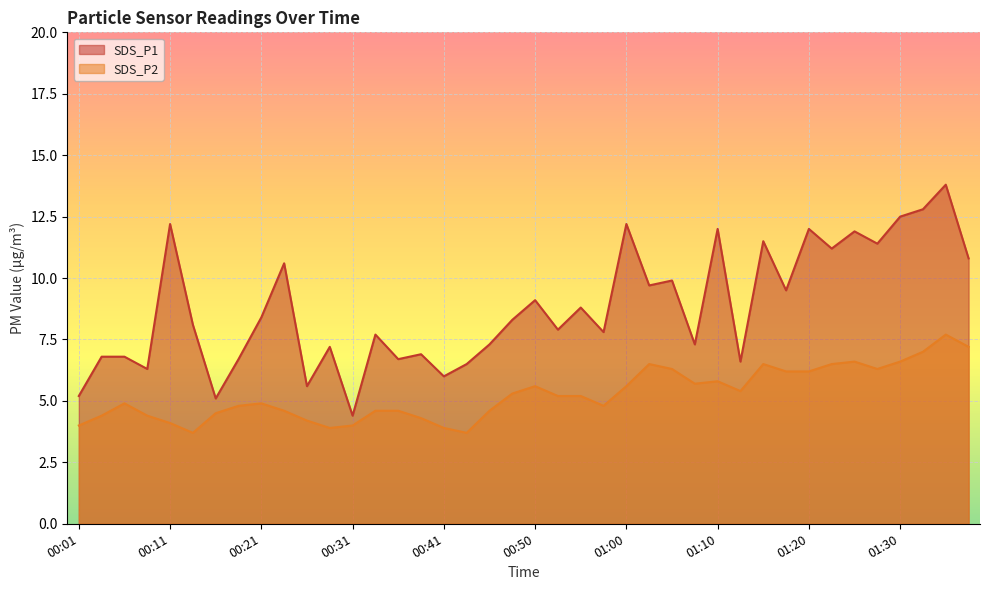

What is the sum of all SDS_P1 values?

351.5